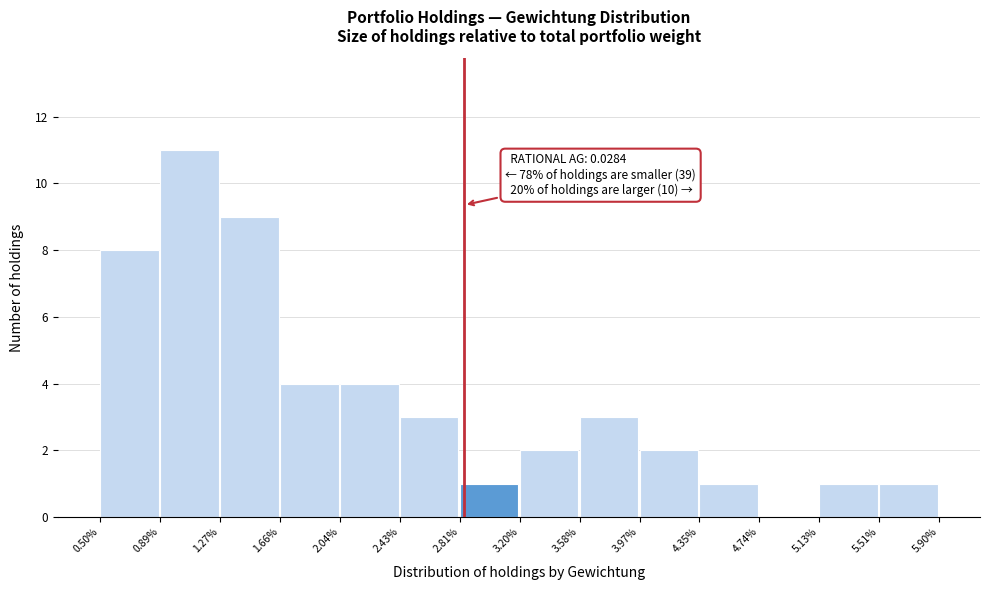

Reading left to right, list all the values displayed in this chart.

0.50%=8	0.89%=11	1.27%=9	1.66%=4	2.04%=4	2.43%=3	2.81%=1	3.20%=2	3.58%=3	3.97%=2	4.35%=1	4.74%=0	5.13%=1	5.51%=1